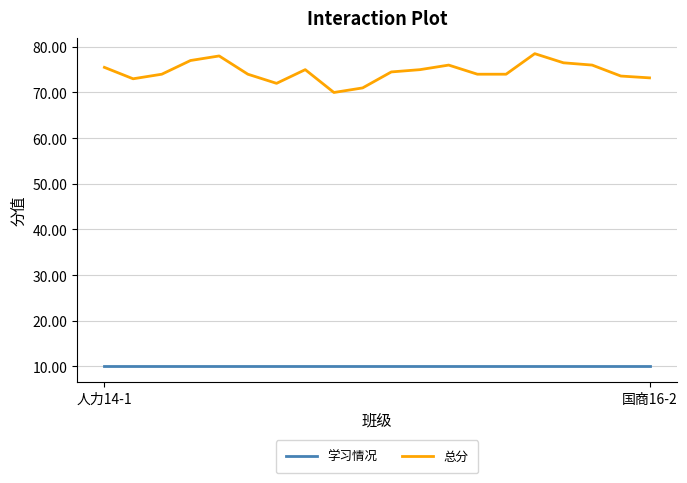

Is this an area chart (filled region under the line)?

No